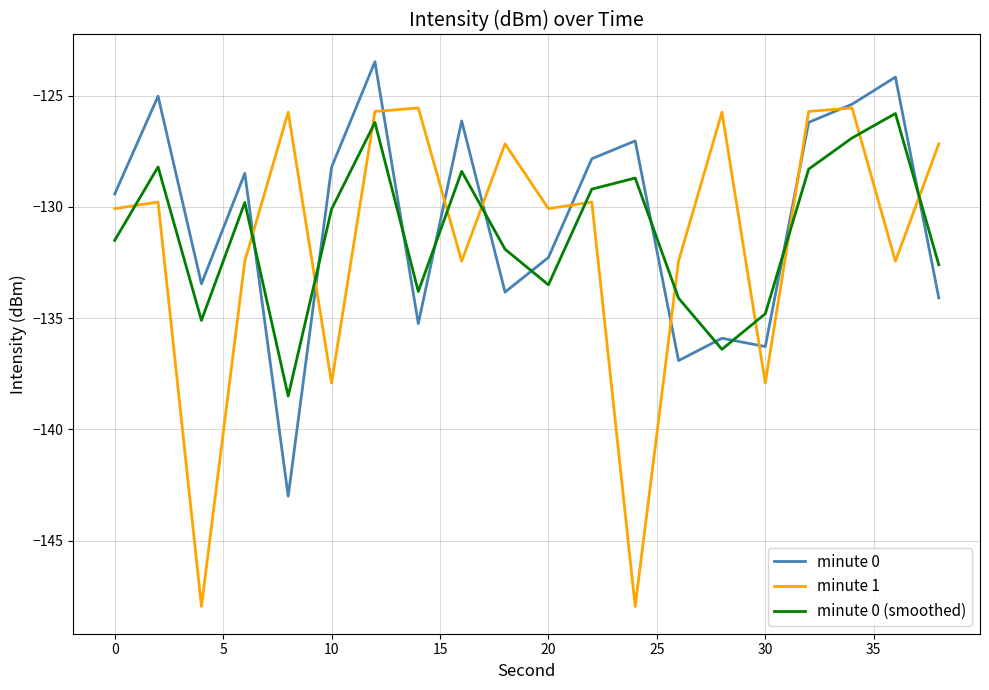

Which series ends up on top after the final intersection of minute 0 and minute 1?

minute 1